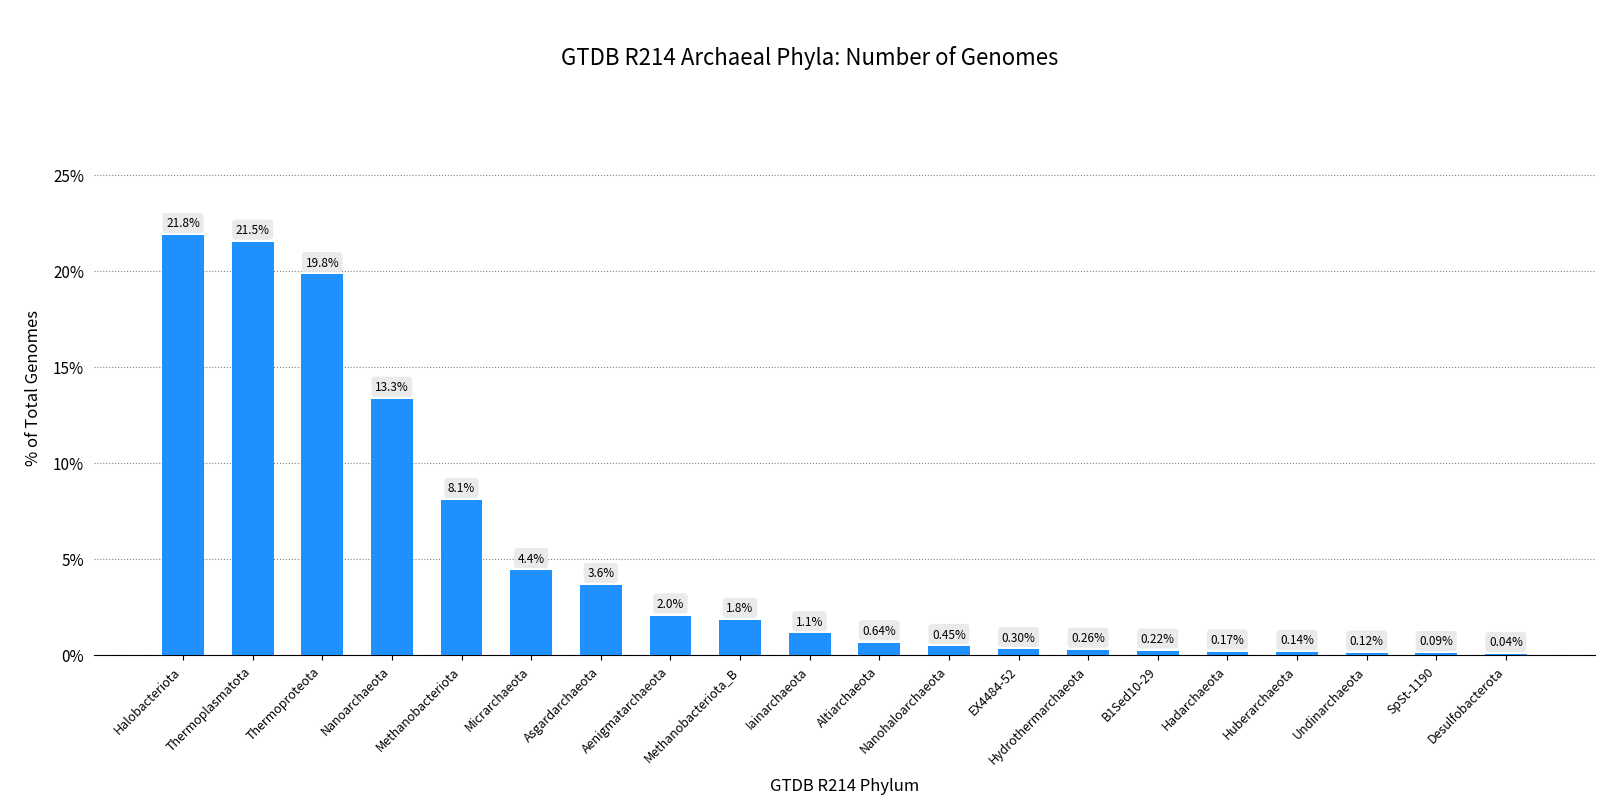

Between B1Sed10-29 and Nanohaloarchaeota, which is larger?

Nanohaloarchaeota